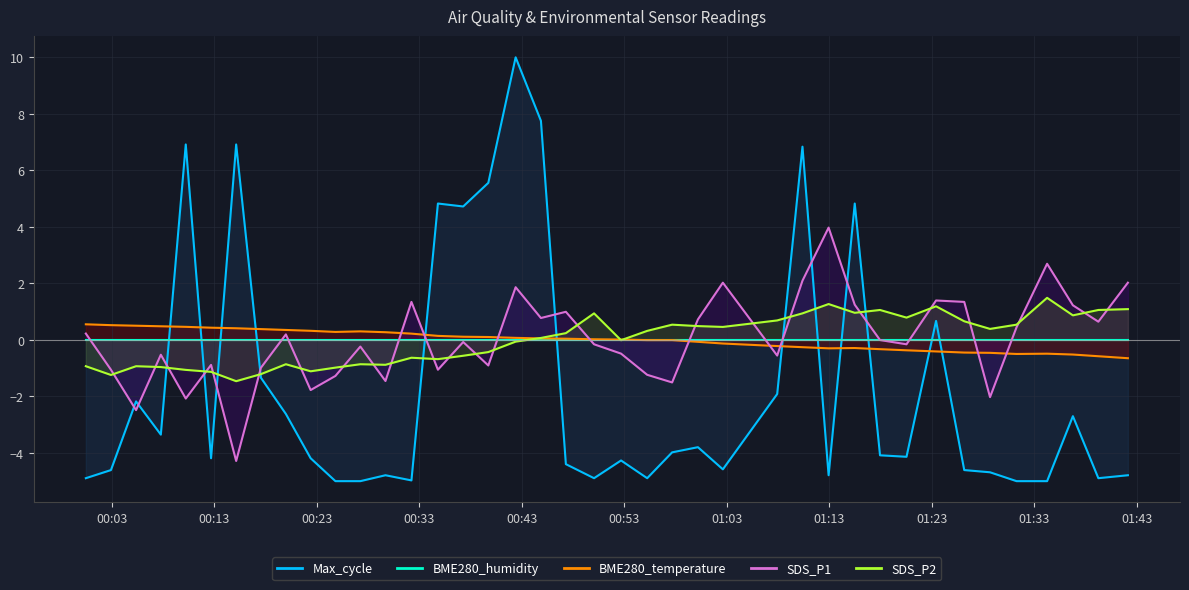

In SDS_P2, how many points are higher than both neighbors (excluding endpoints)?

10